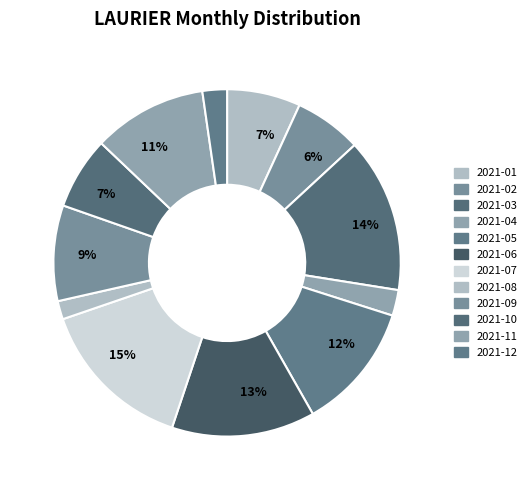

Count the number of slices in the pie.

12